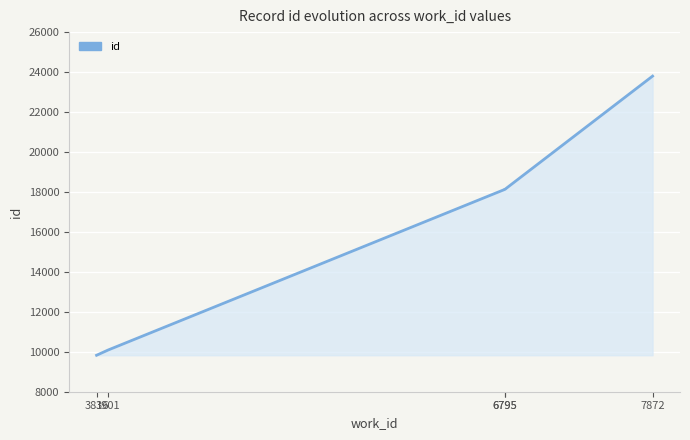

Is it true that the value at 7872 is 33105?

False